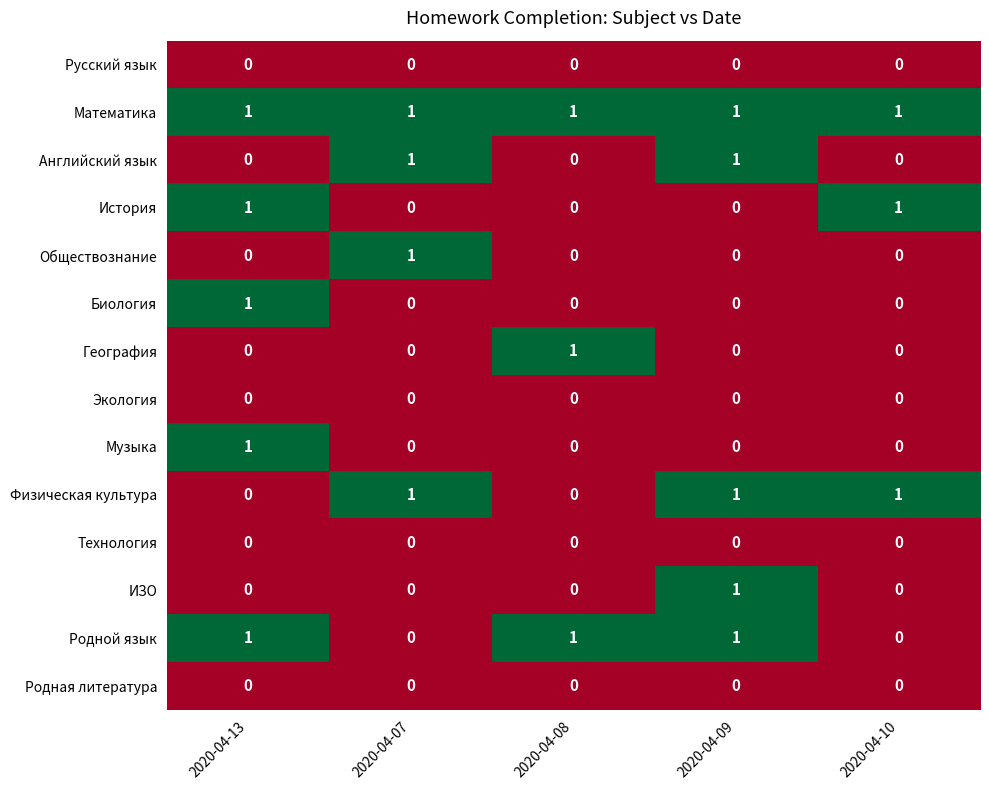

The Технология series shows 0 at 2020-04-07. True or false?

True